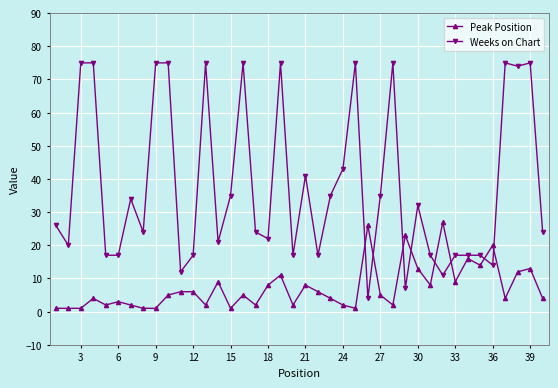

Which series has the widest spread of values?

Weeks on Chart